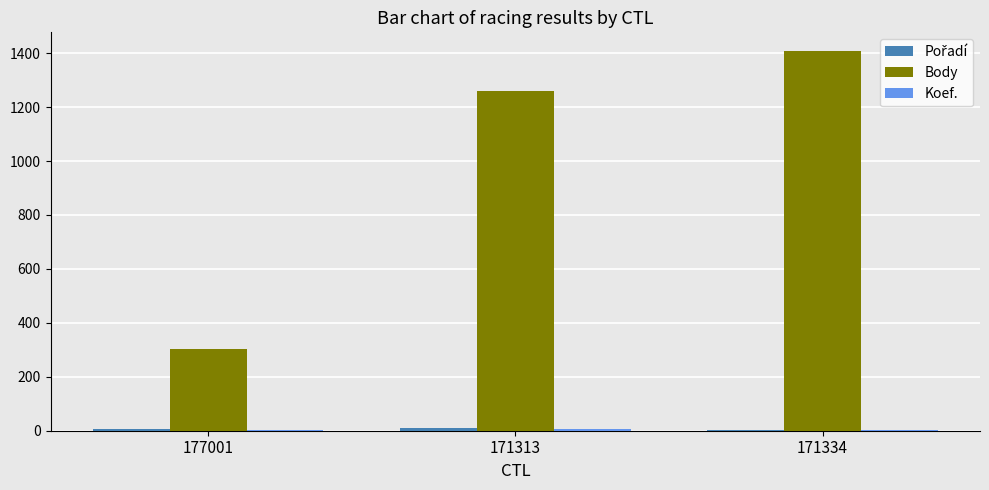

Between 177001 and 171313, which series saw the biggest shift?

Body